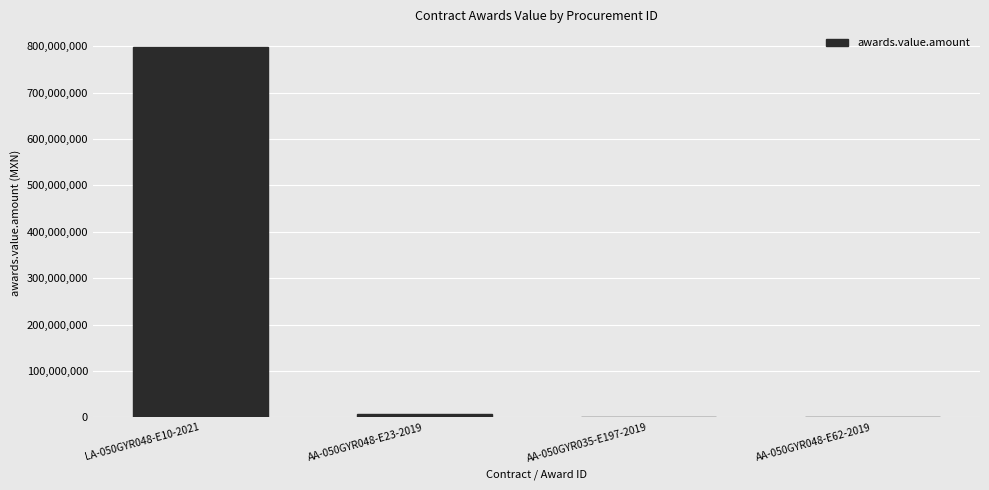

Which category has the highest value across all series?

LA-050GYR048-E10-2021